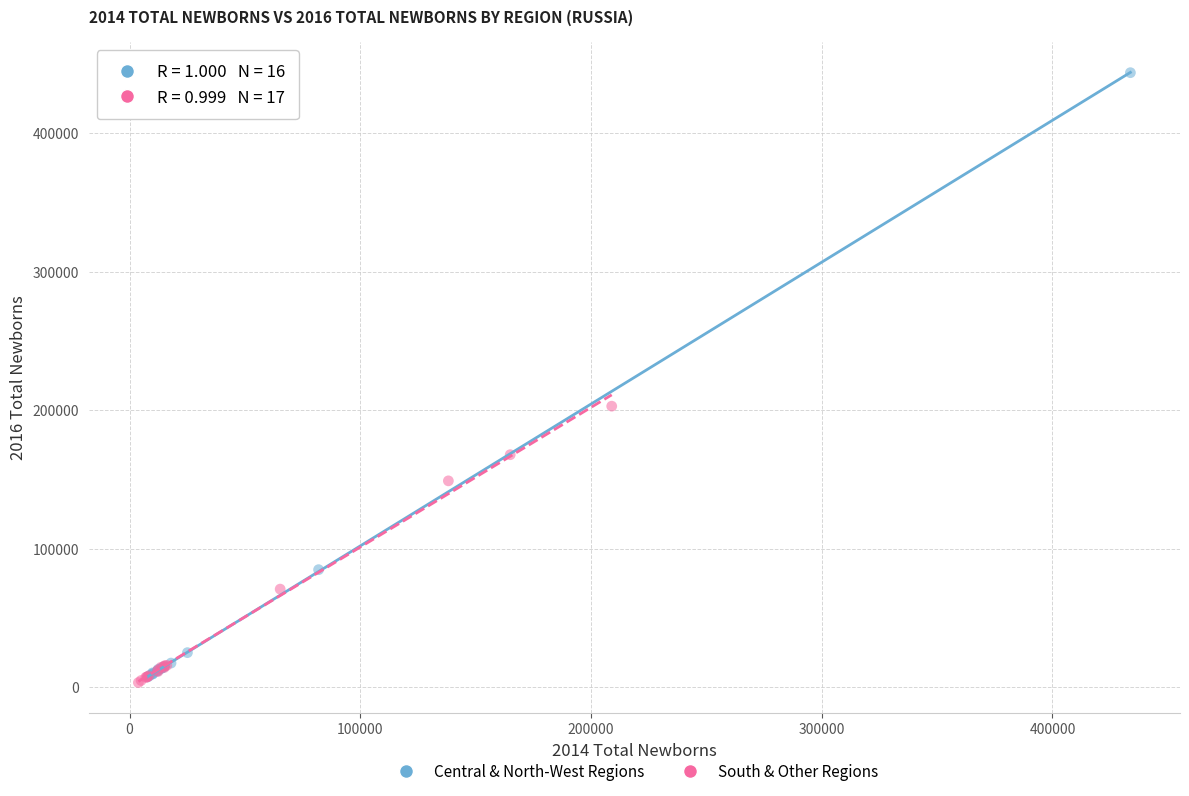

Which series reaches the maximum Y coordinate?

Central & North-West Regions